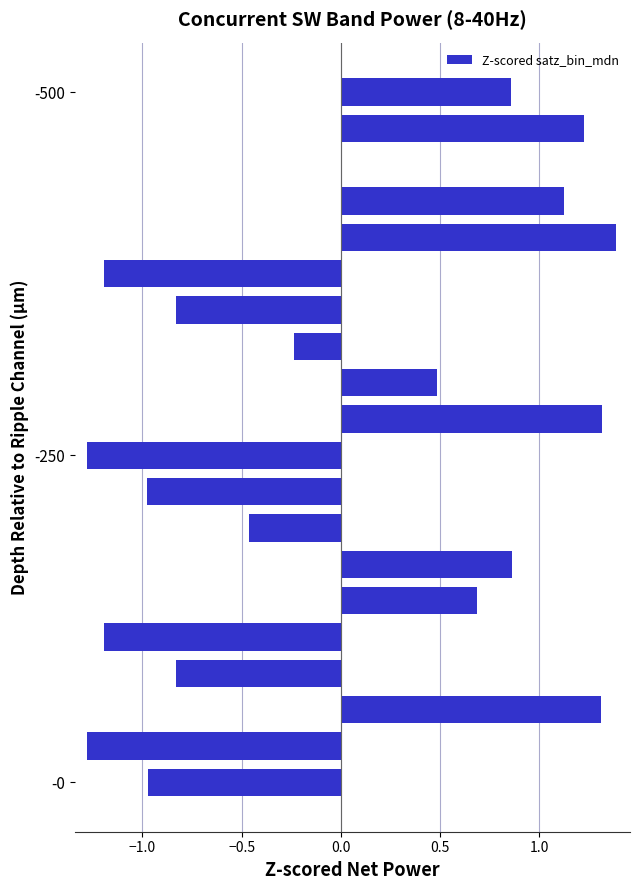

How many data points does each series have?

20